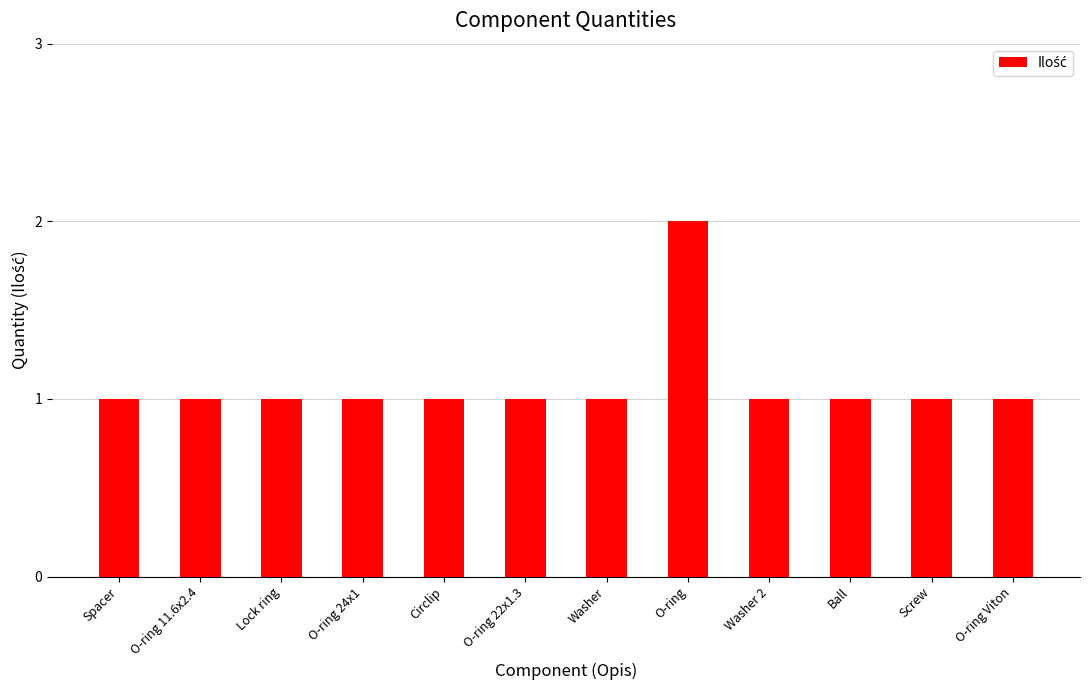

Which label corresponds to the largest value in the chart?

O-ring